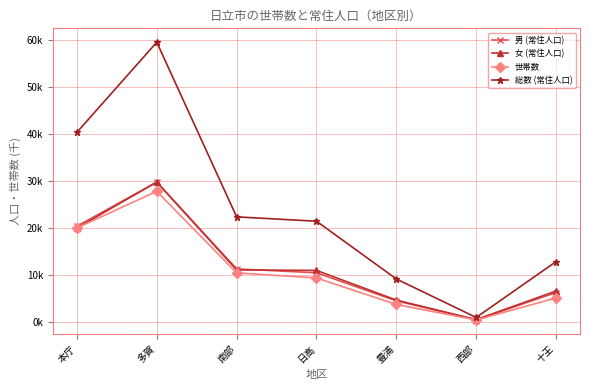

Where is 女 (常住人口) nearest to the value 15?

南部